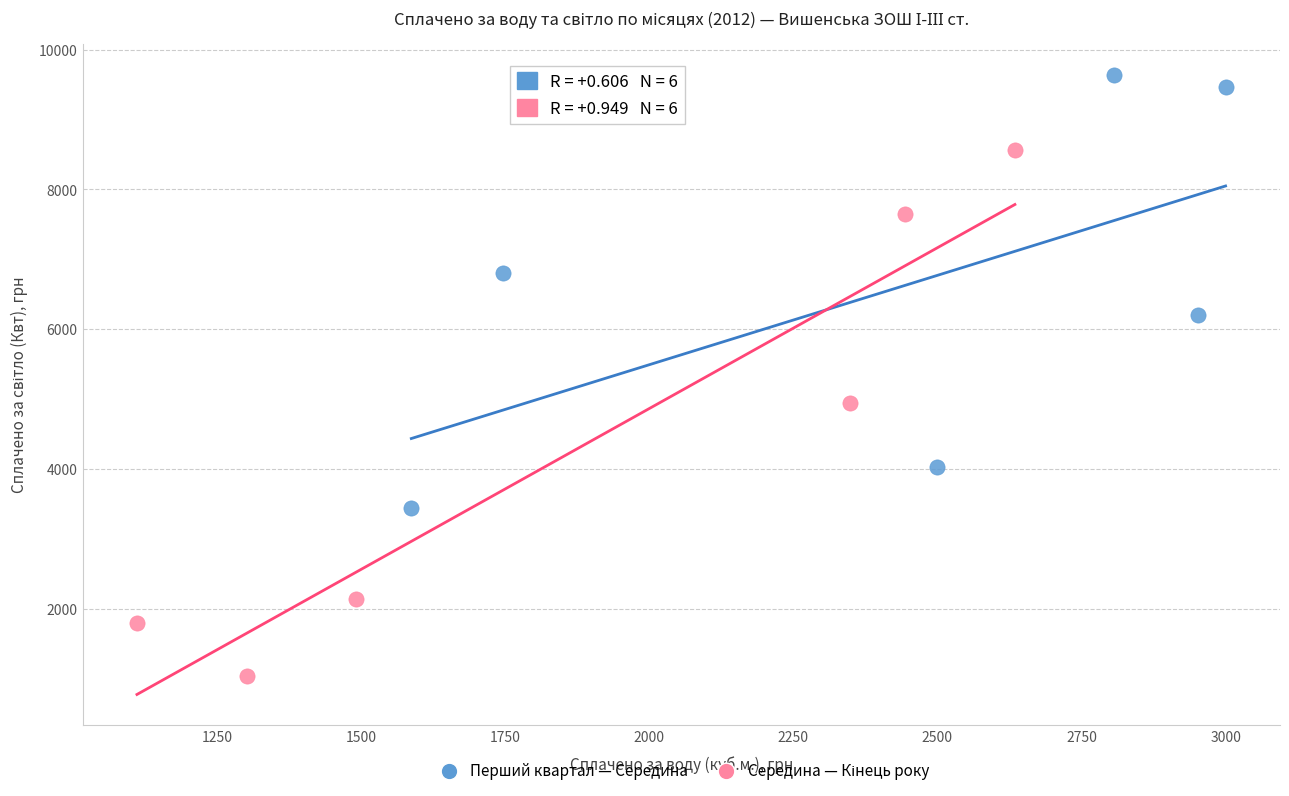

Which series reaches the maximum Y coordinate?

Перший квартал — Середина